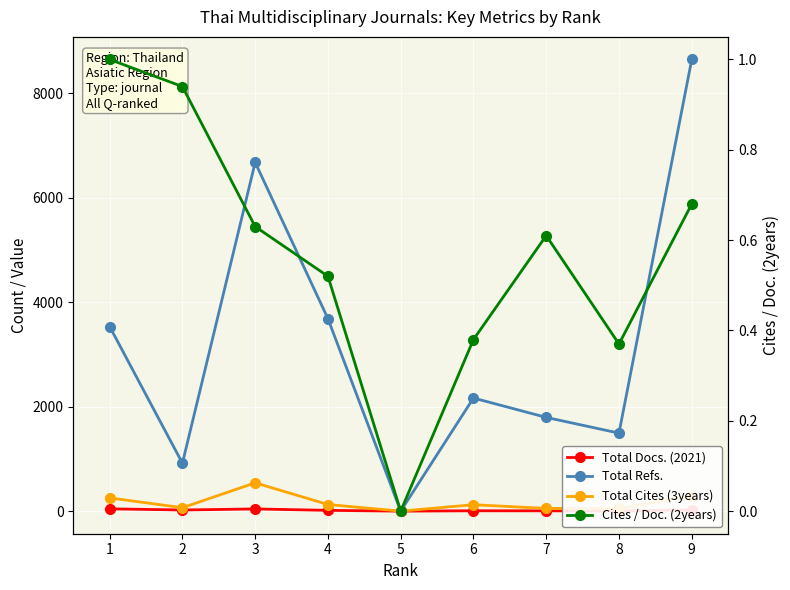

How many data points in Cites / Doc. (2years) are above 0?

8